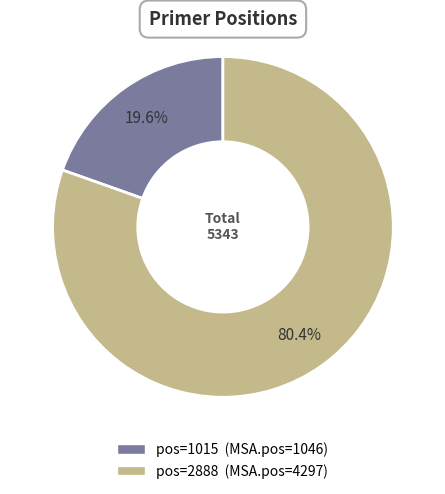

Is there any slice that represents more than half of the pie?

Yes